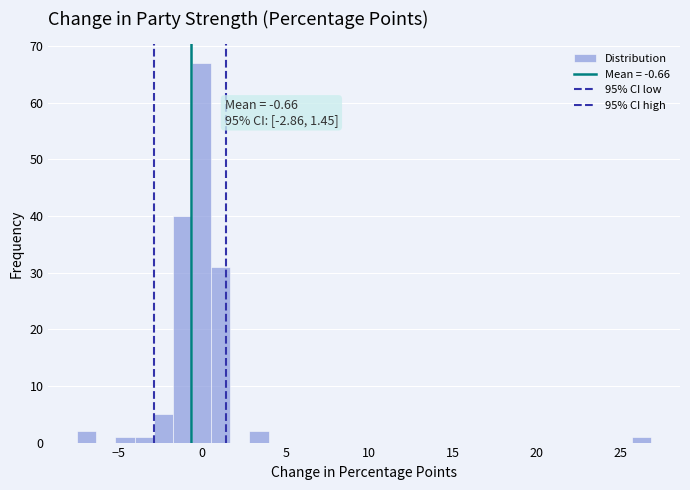

Around what value on the x-axis is the tallest bar? Give the approximate position of its centre, as read against the axis.

0.0